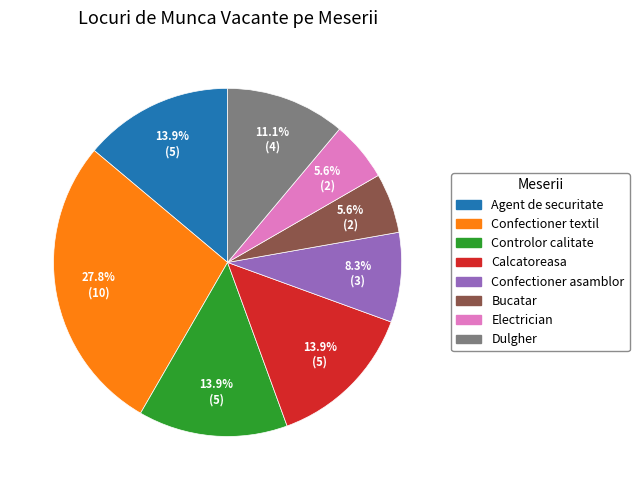

Is it true that Controlor calitate is 25% of the pie?

False